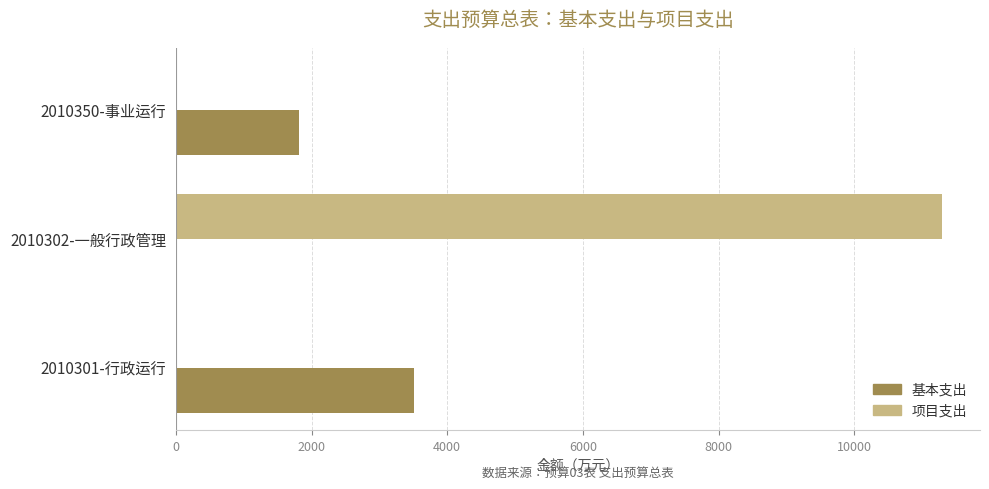

What is the total value across all series at 2010350-事业运行?

1812.5